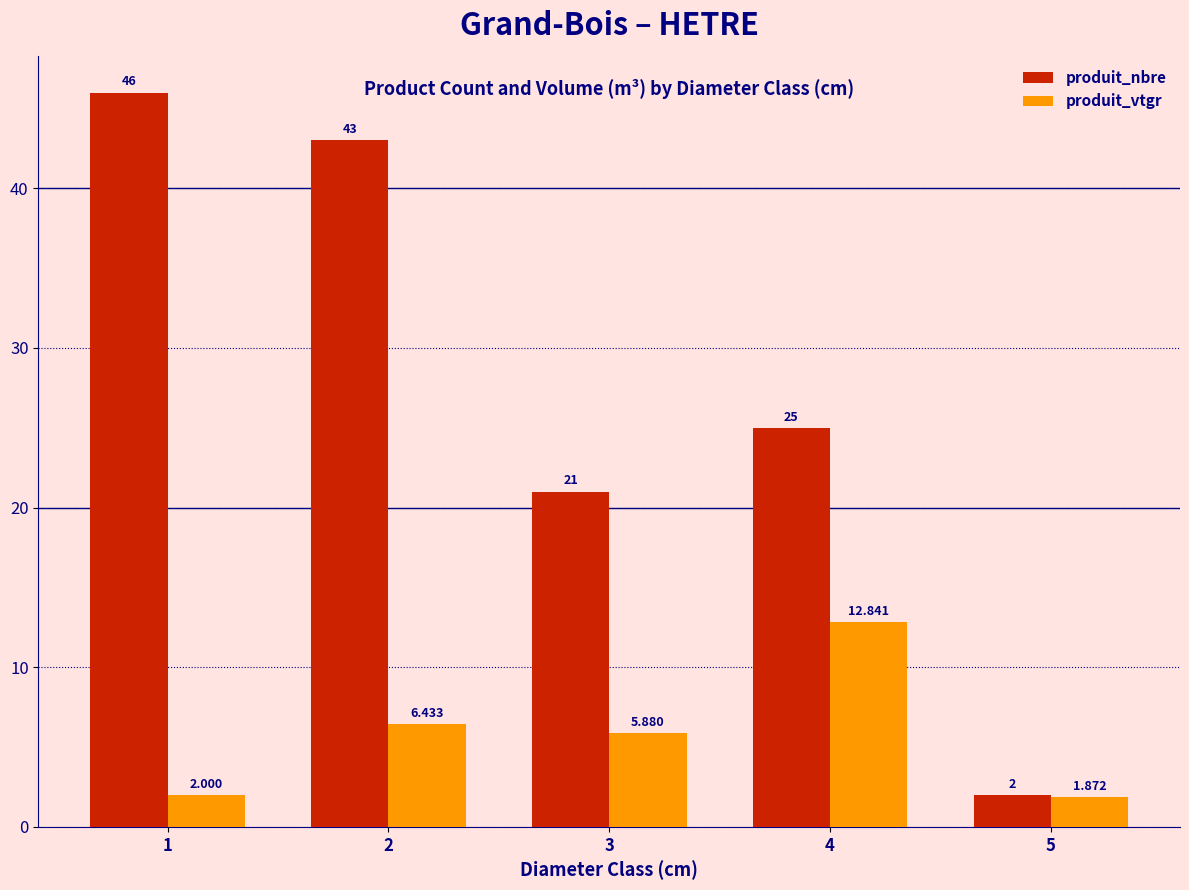

What is the average value of the produit_nbre series?

27.4